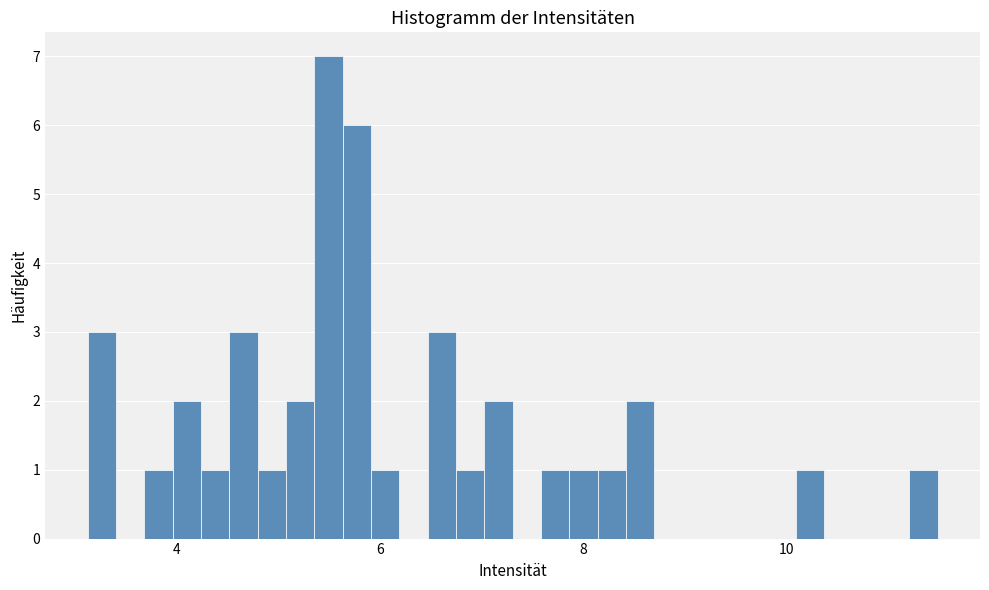

Around what value on the x-axis is the tallest bar? Give the approximate position of its centre, as read against the axis.

5.4